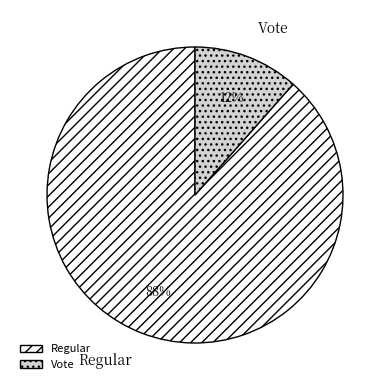

Which has a higher value, Vote or Regular?

Regular